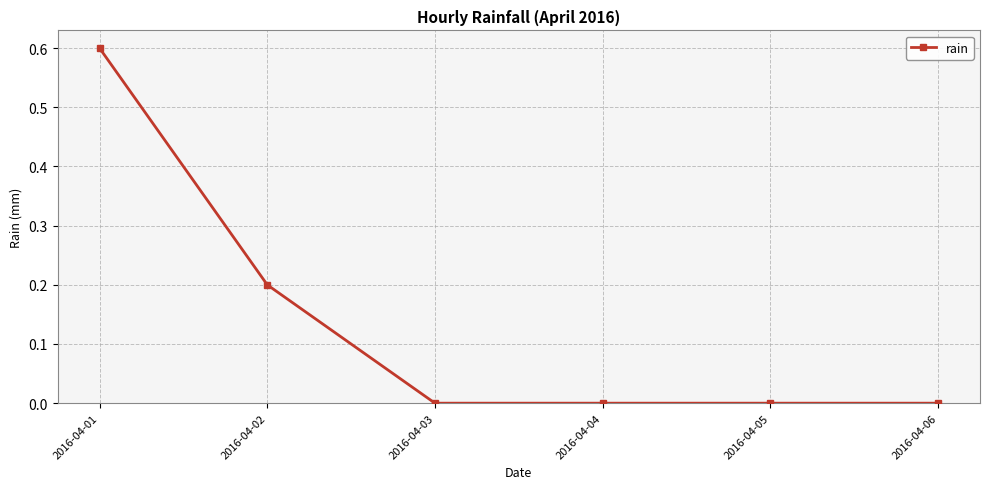

Reading left to right, transcribe all the data shown in this chart.

2016-04-01=0.6	2016-04-02=0.2	2016-04-03=0.0	2016-04-04=0.0	2016-04-05=0.0	2016-04-06=0.0